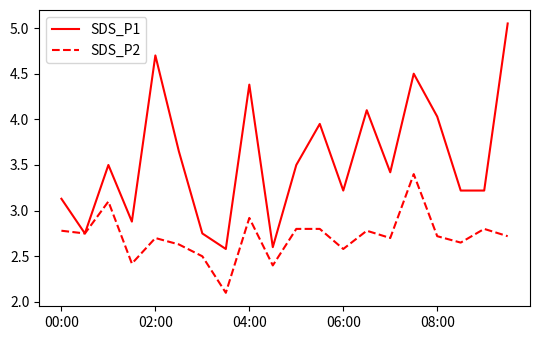

What is the maximum value for SDS_P2?

3.4